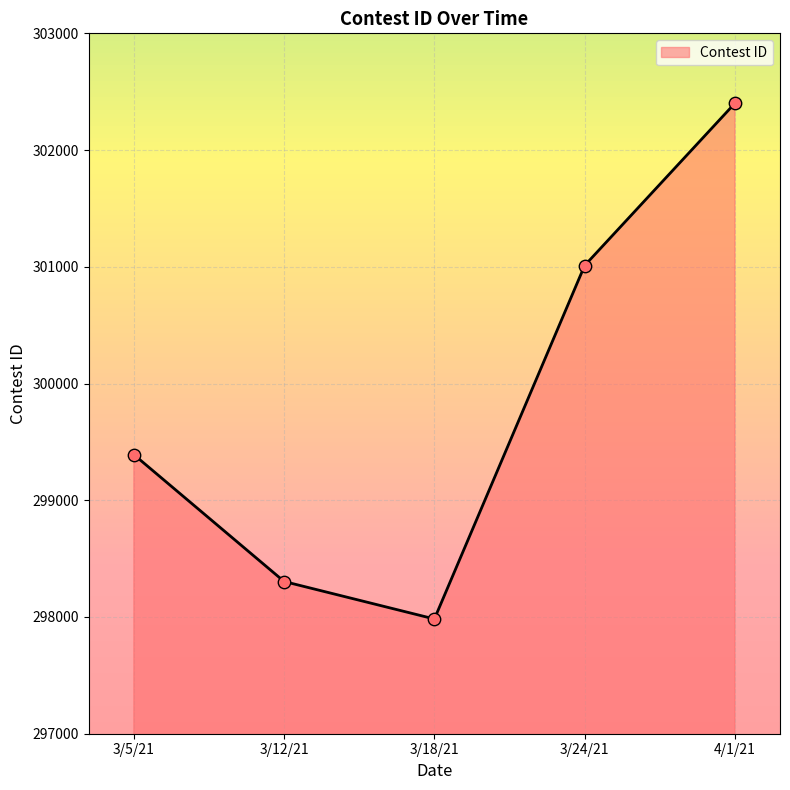

Approximately how many times larger is the value at 3/12/21 compared to 4/1/21?

1.0